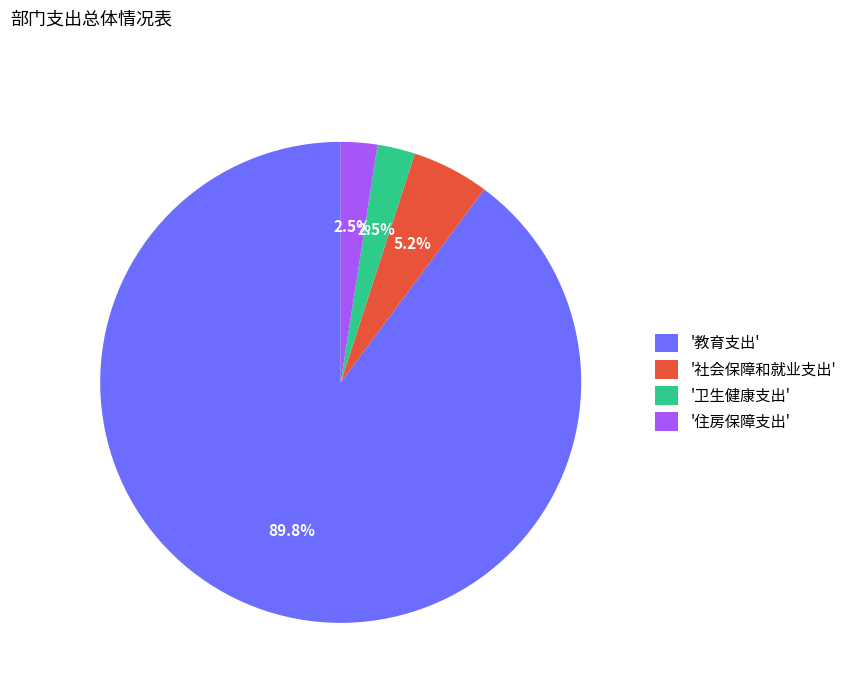

Is '卫生健康支出' the majority of the pie?

No